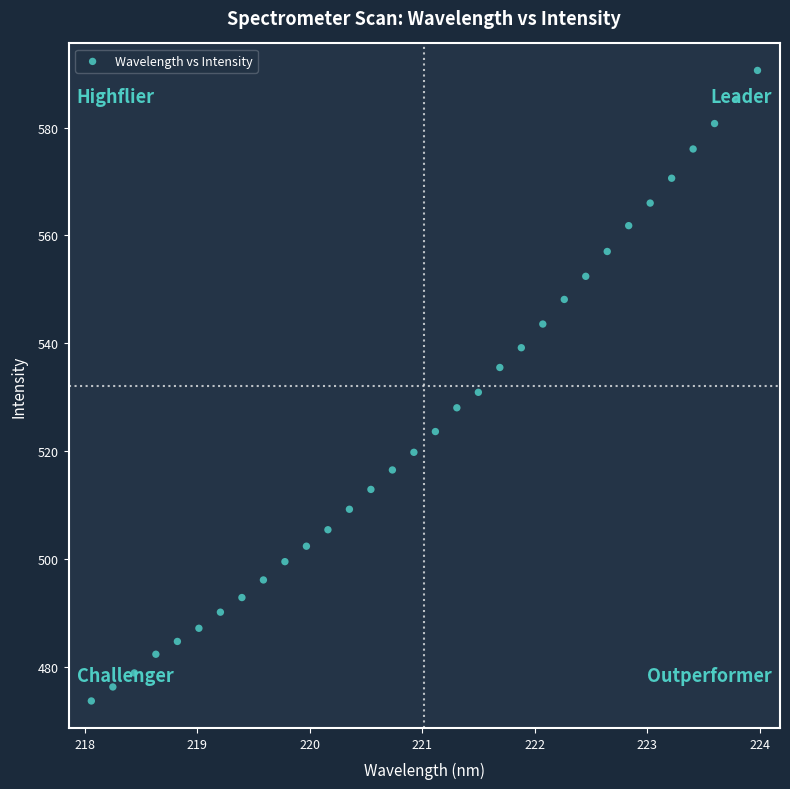

What is the range of X values (max minus min)?

5.9